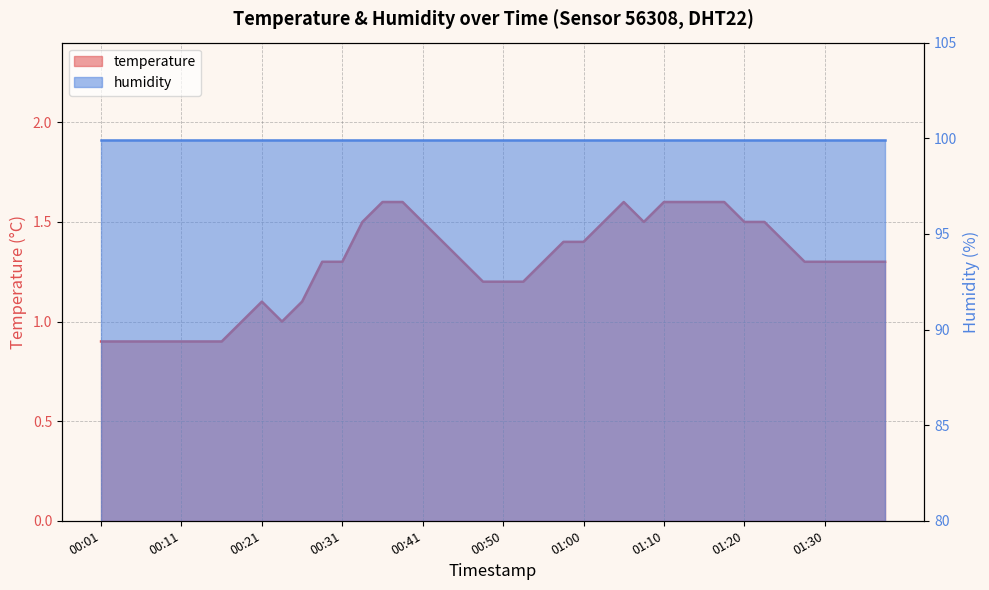

Which has a higher value, 00:26 or 00:06?

00:26